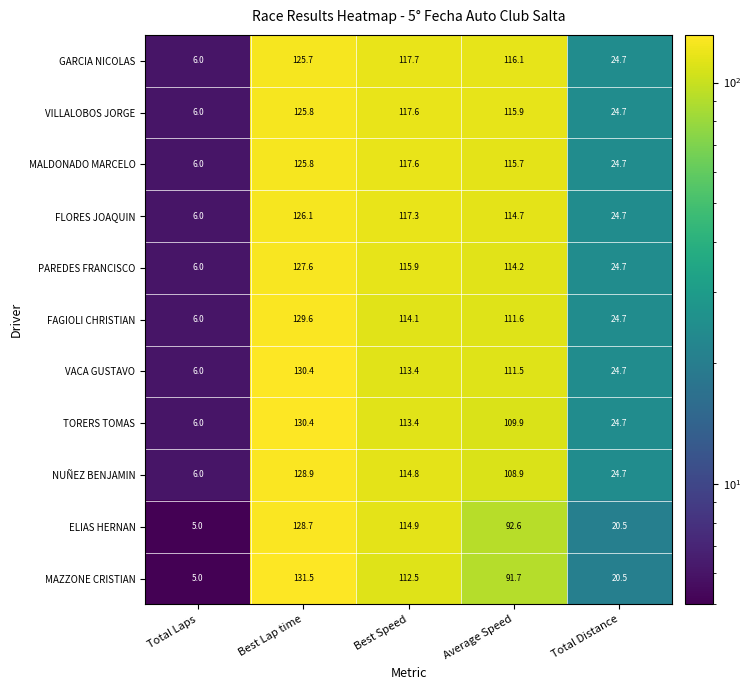

At which label does VILLALOBOS JORGE first exceed 115?

Best Lap time